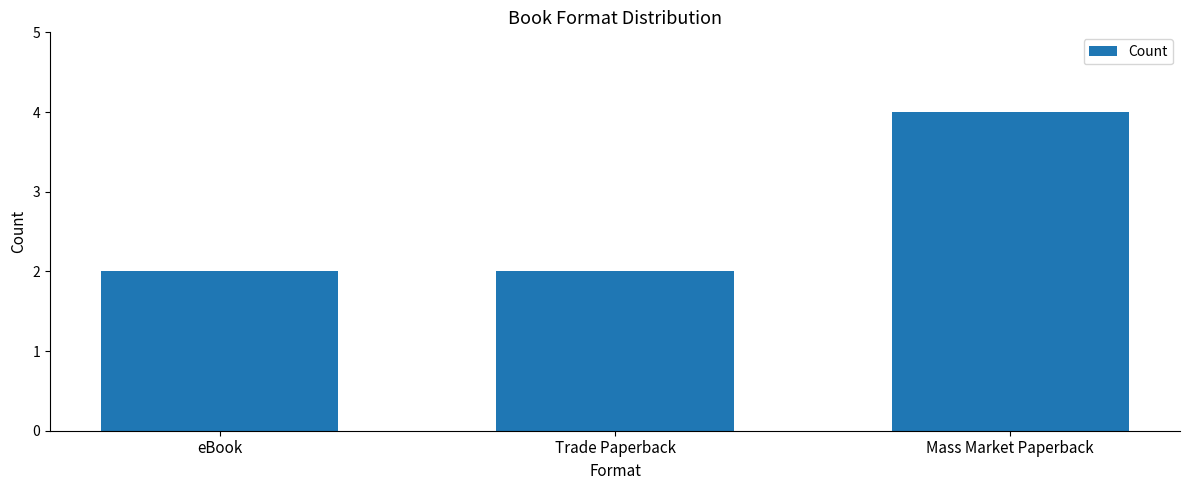

What is the average value?

3